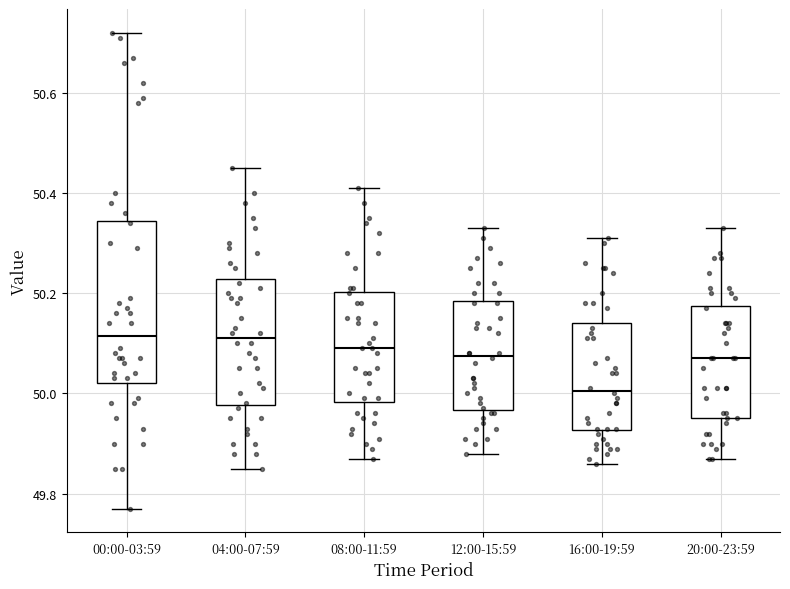

Reading left to right, read every box against the y-axis: the position of its median line, the range the box covers, and the ends of its whiskers. The values are not printed on the chart, so give them approximately, as read against the axis.

00:00-03:59: median 50.12, box 50.02 to 50.34, whiskers 49.78 to 50.72
04:00-07:59: median 50.12, box 49.98 to 50.22, whiskers 49.86 to 50.46
08:00-11:59: median 50.10, box 49.98 to 50.20, whiskers 49.88 to 50.42
12:00-15:59: median 50.08, box 49.96 to 50.18, whiskers 49.88 to 50.34
16:00-19:59: median 50.00, box 49.92 to 50.14, whiskers 49.86 to 50.32
20:00-23:59: median 50.08, box 49.96 to 50.18, whiskers 49.88 to 50.34